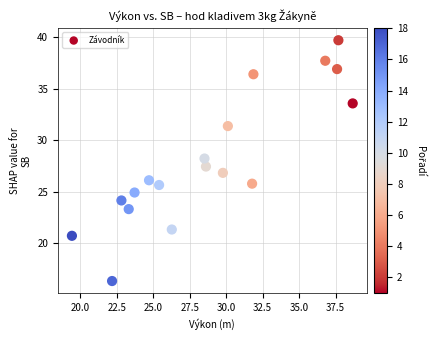

What is the range of Y values (max minus min)?

23.4